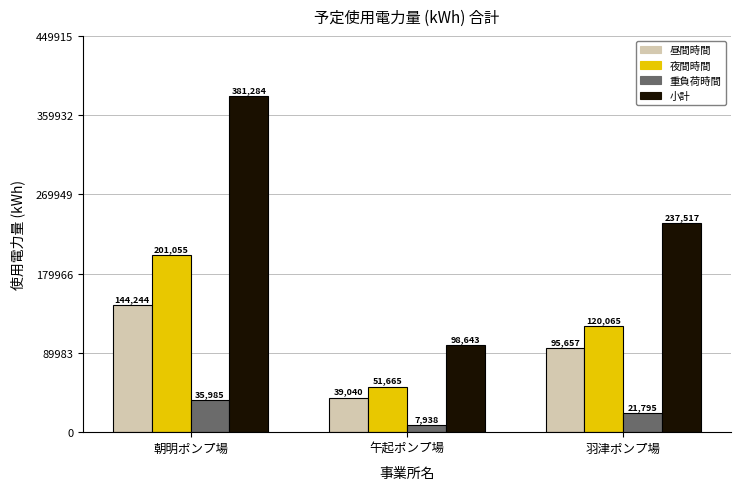

Reading right to left, extract all data points from this chart.

昼間時間: 95657	39040	144244
夜間時間: 120065	51665	201055
重負荷時間: 21795	7938	35985
小計: 237517	98643	381284